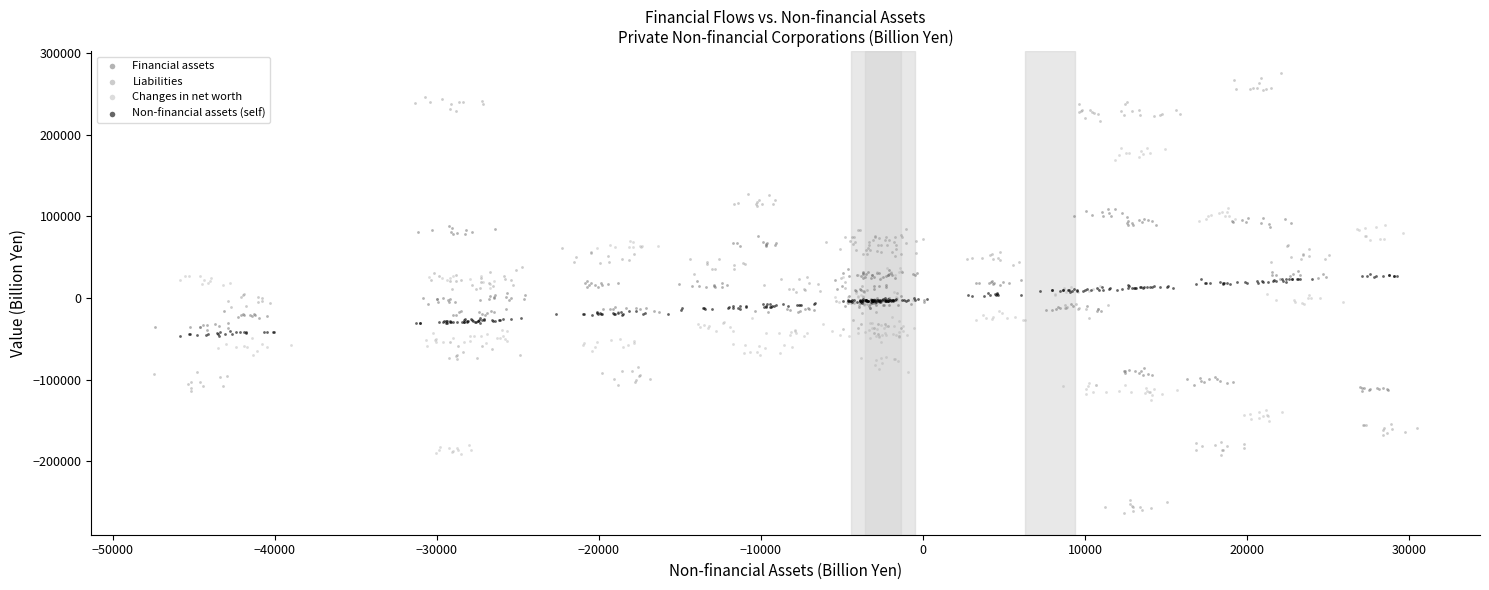

Which series has the largest Y range (max minus min)?

Liabilities